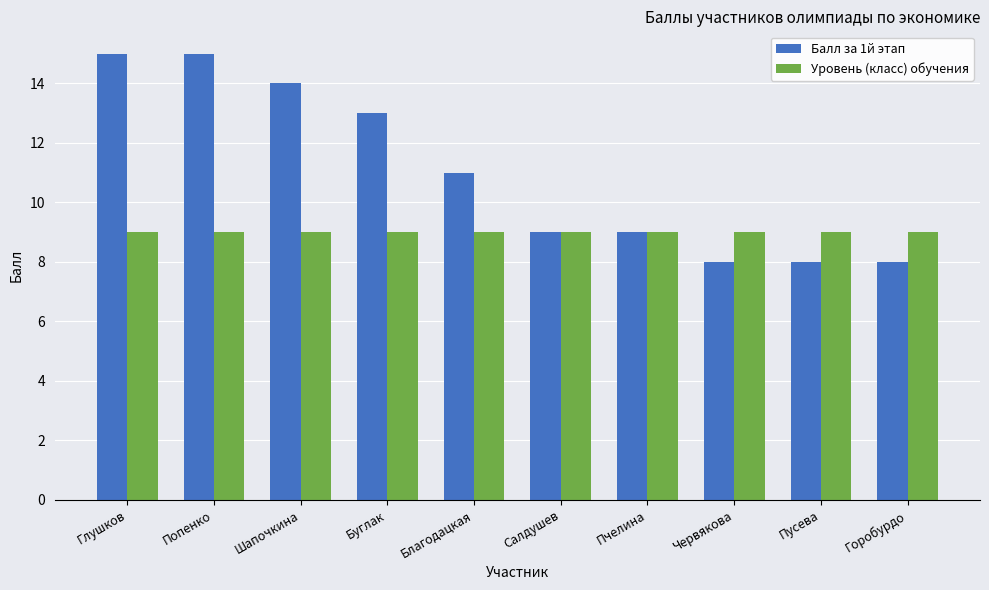

Reading left to right, what are all the values shown in this chart?

Балл за 1й этап: Глушков=15	Попенко=15	Шапочкина=14	Буглак=13	Благодацкая=11	Салдушев=9	Пчелина=9	Червякова=8	Пусева=8	Горобурдо=8
Уровень (класс) обучения: Глушков=9	Попенко=9	Шапочкина=9	Буглак=9	Благодацкая=9	Салдушев=9	Пчелина=9	Червякова=9	Пусева=9	Горобурдо=9